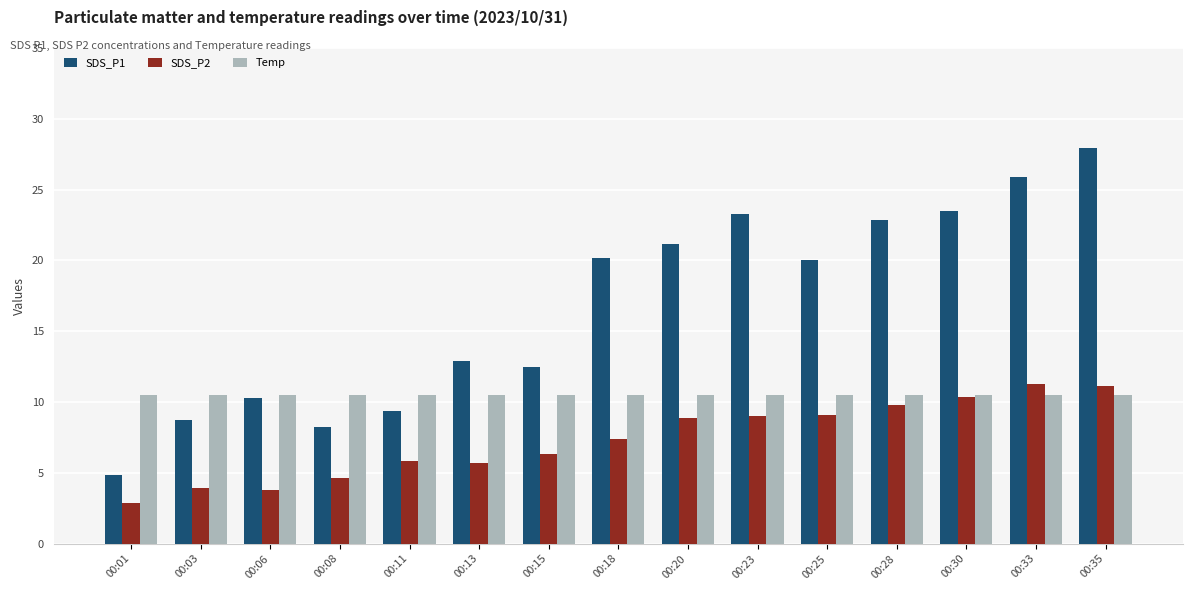

What is the approximate value of Temp at 00:01?

10.5